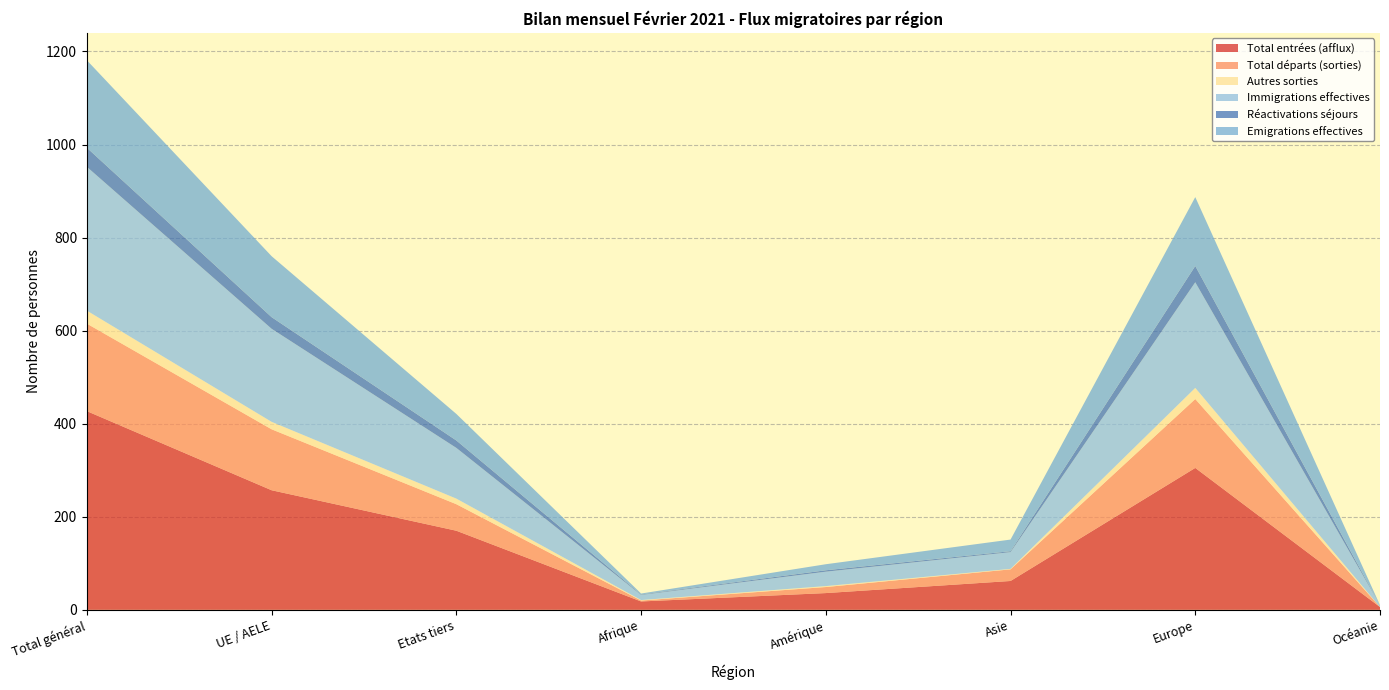

Reading left to right, extract all data points from this chart.

Total entrées (afflux): Total général=427	UE / AELE=257	Etats tiers=170	Afrique=18	Amérique=36	Asie=62	Europe=305	Océanie=6
Total départs (sorties): Total général=188	UE / AELE=131	Etats tiers=57	Afrique=2	Amérique=13	Asie=25	Europe=148	Océanie=0
Autres sorties: Total général=28	UE / AELE=16	Etats tiers=12	Afrique=1	Amérique=2	Asie=1	Europe=24	Océanie=0
Immigrations effectives: Total général=309	UE / AELE=200	Etats tiers=109	Afrique=11	Amérique=31	Asie=36	Europe=227	Océanie=4
Réactivations séjours: Total général=41	UE / AELE=25	Etats tiers=16	Afrique=1	Amérique=3	Asie=2	Europe=35	Océanie=0
Emigrations effectives: Total général=188	UE / AELE=131	Etats tiers=57	Afrique=2	Amérique=13	Asie=25	Europe=148	Océanie=0